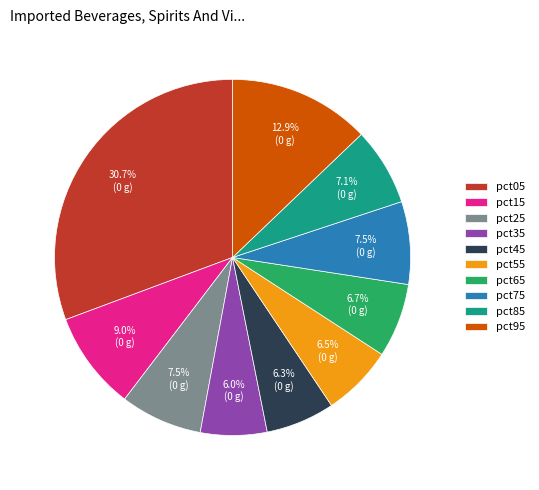

Combined, do pct45 and pct95 account for over 50%?

No